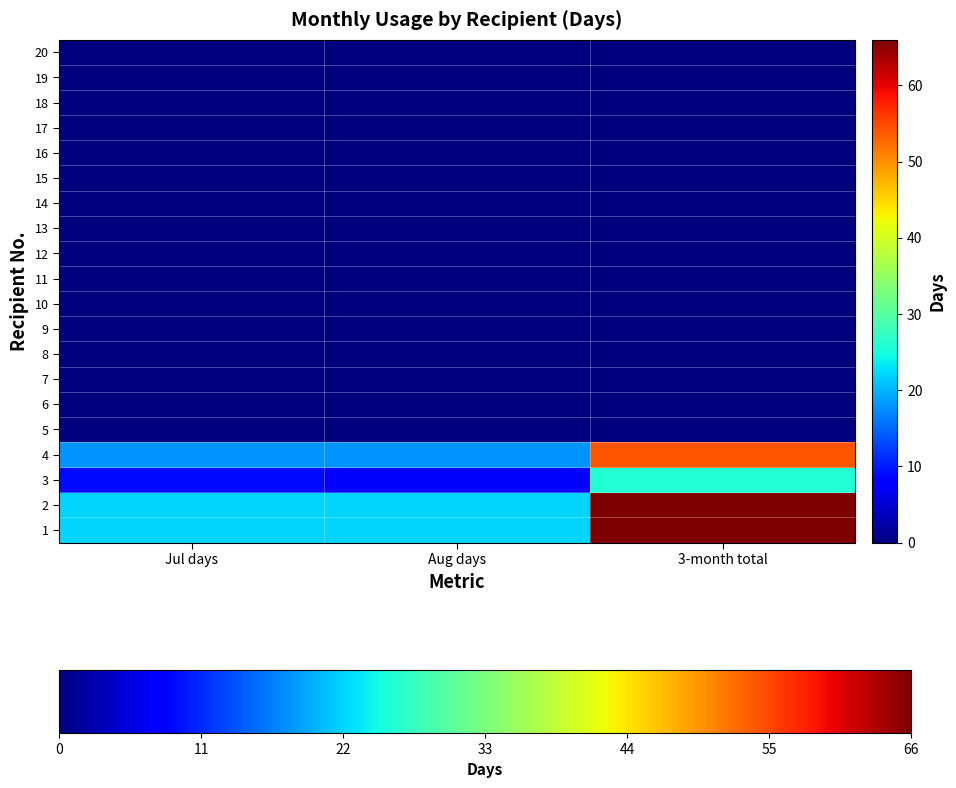

At how many categories does at least one series exceed 9?

3